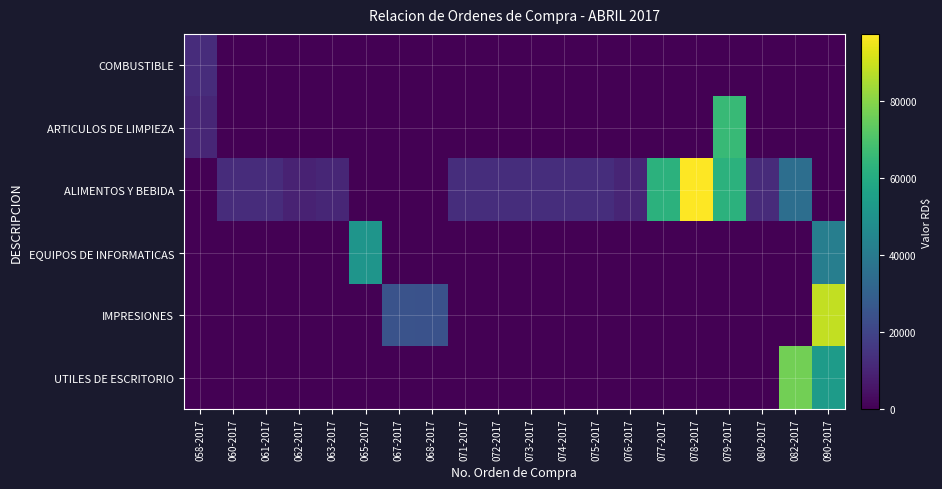

Which series has the widest spread of values?

ALIMENTOS Y BEBIDA